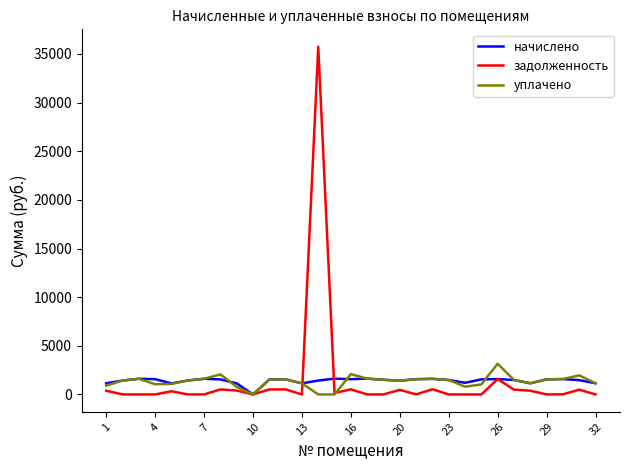

Which series has the largest range (max minus min)?

задолженность